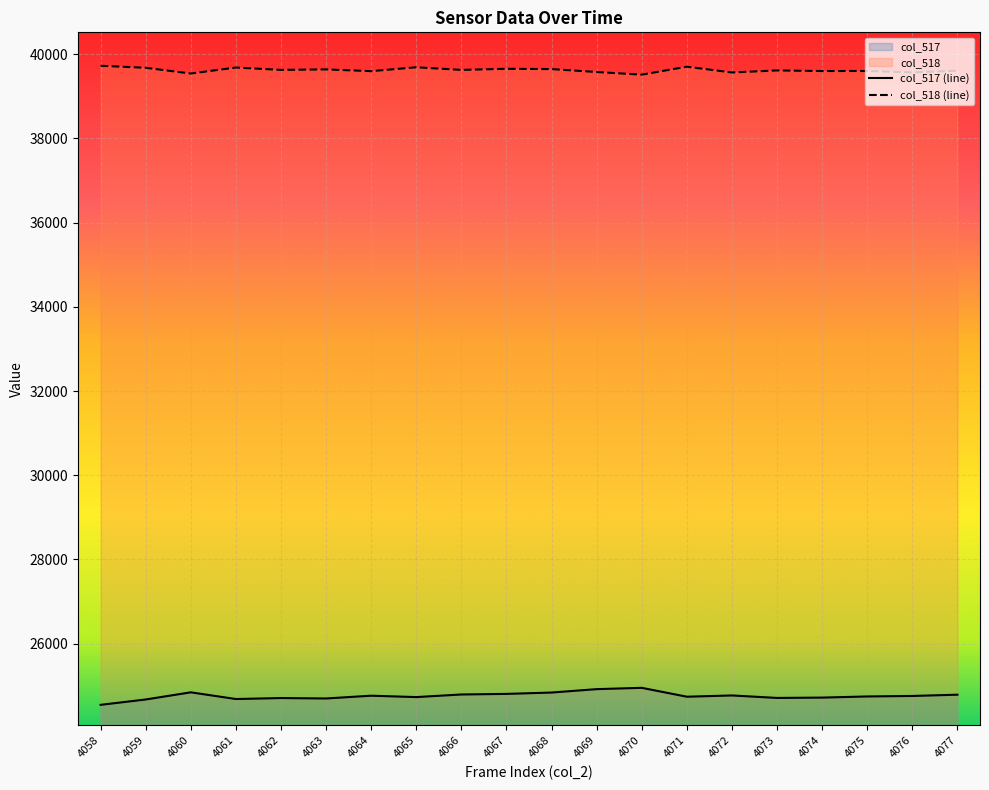

How many interior local peaks does the col_517 (line) series have?

5